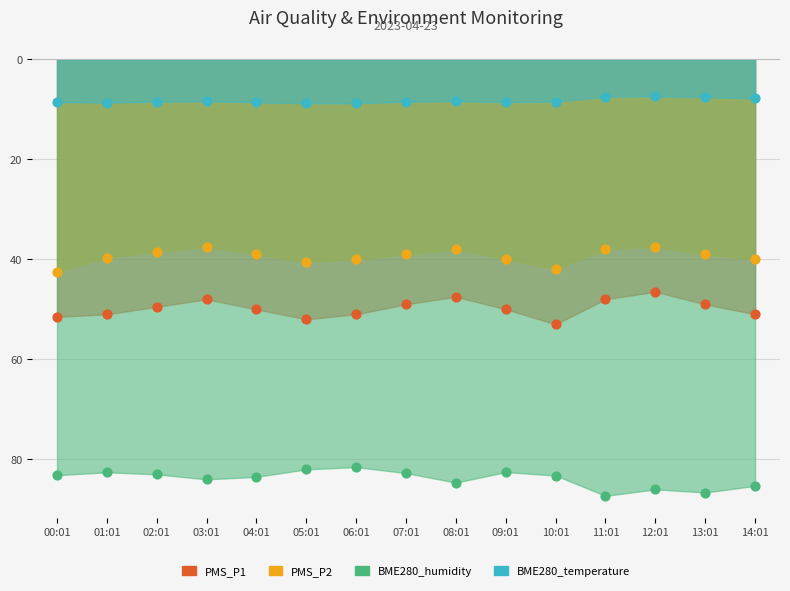

Is the value of BME280_temperature at 10:01 greater than the value of PMS_P1 at 06:01?

Yes